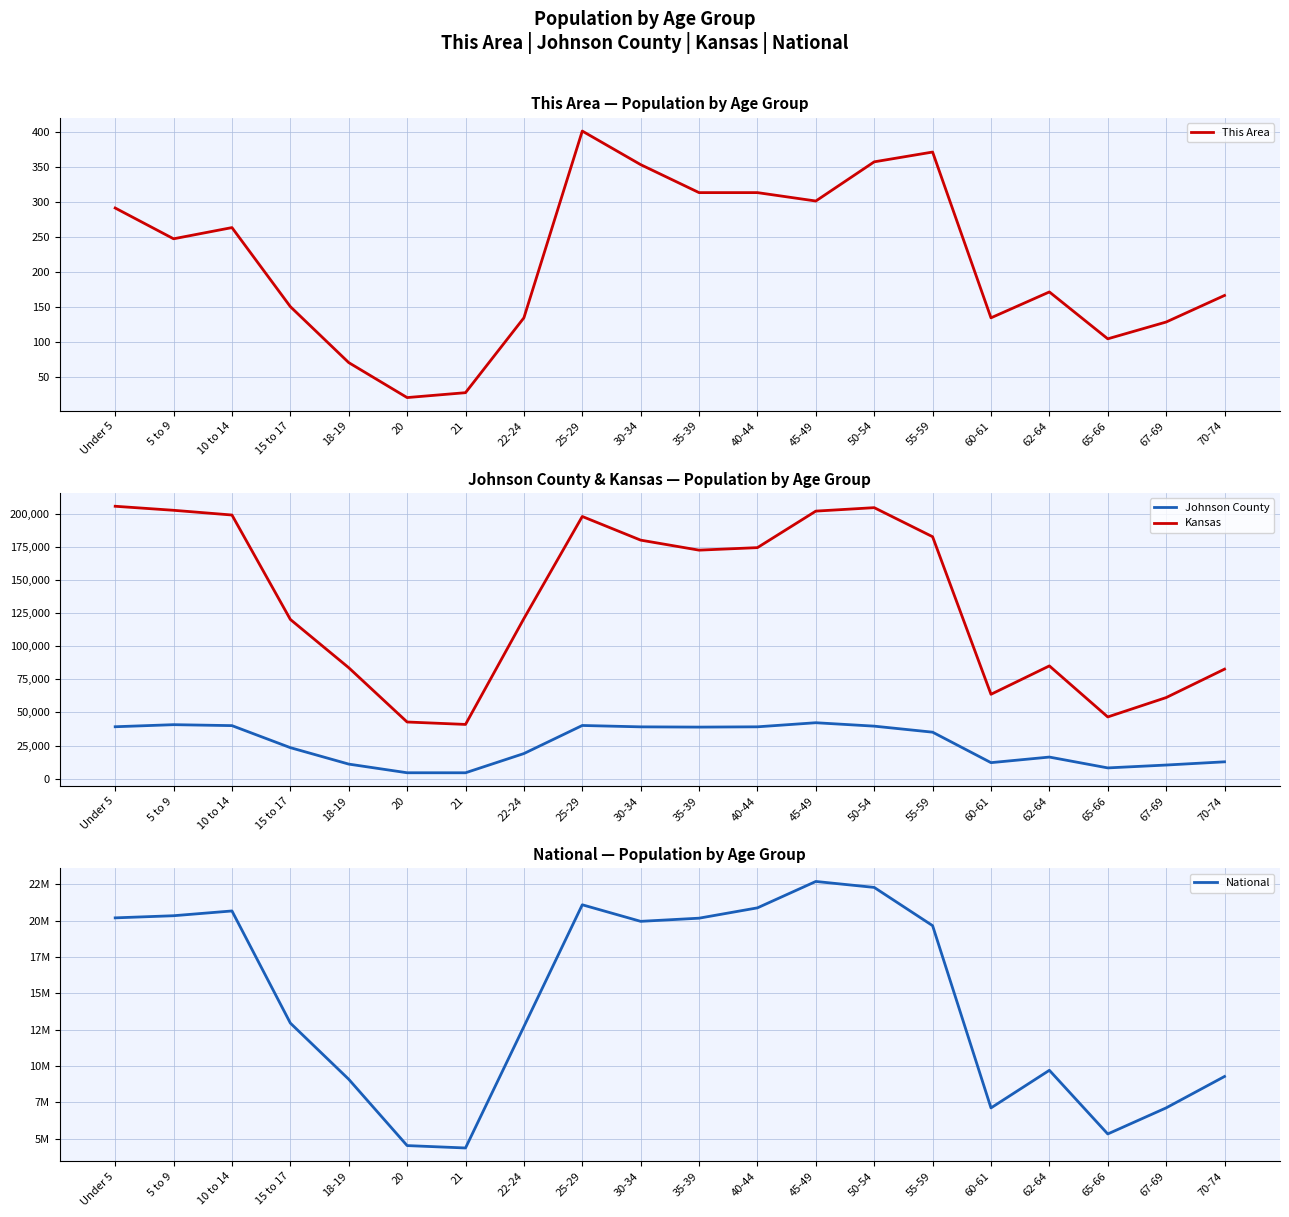

True or false: Kansas has more than 1 points higher than both neighbors.

True